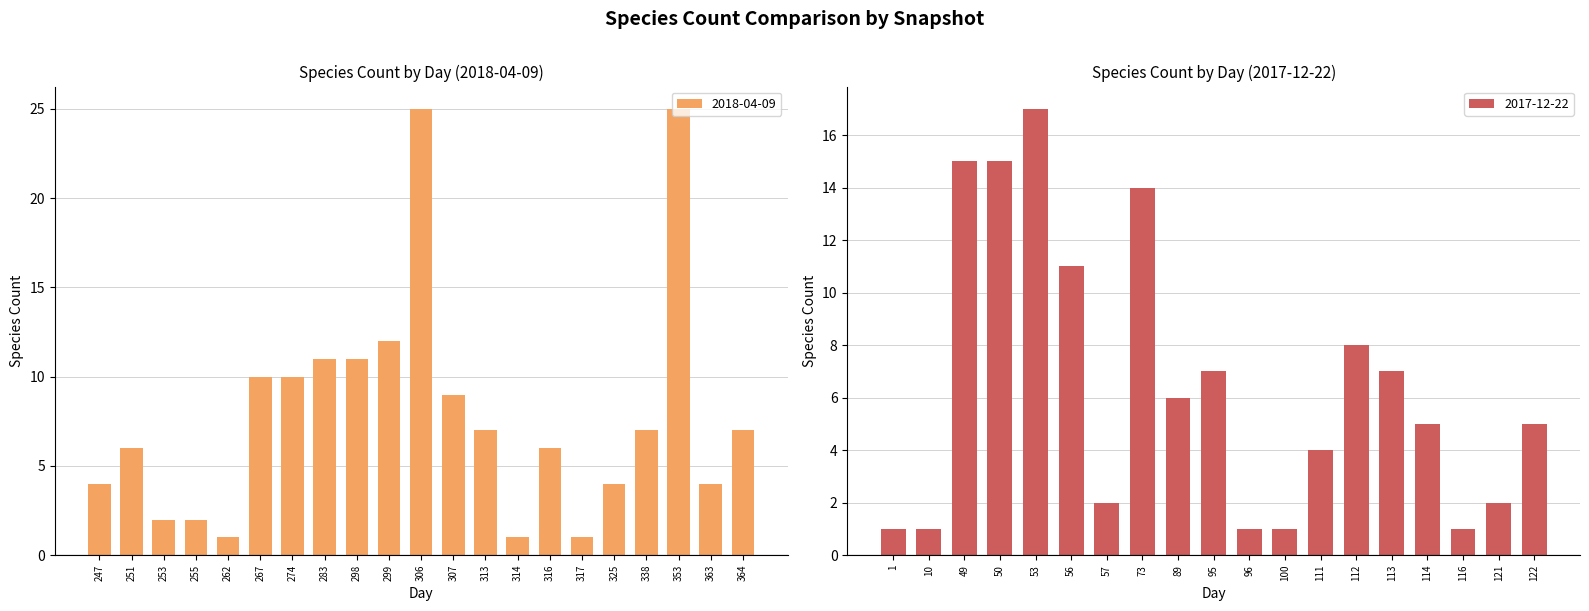

How many data points are less than 7?

10